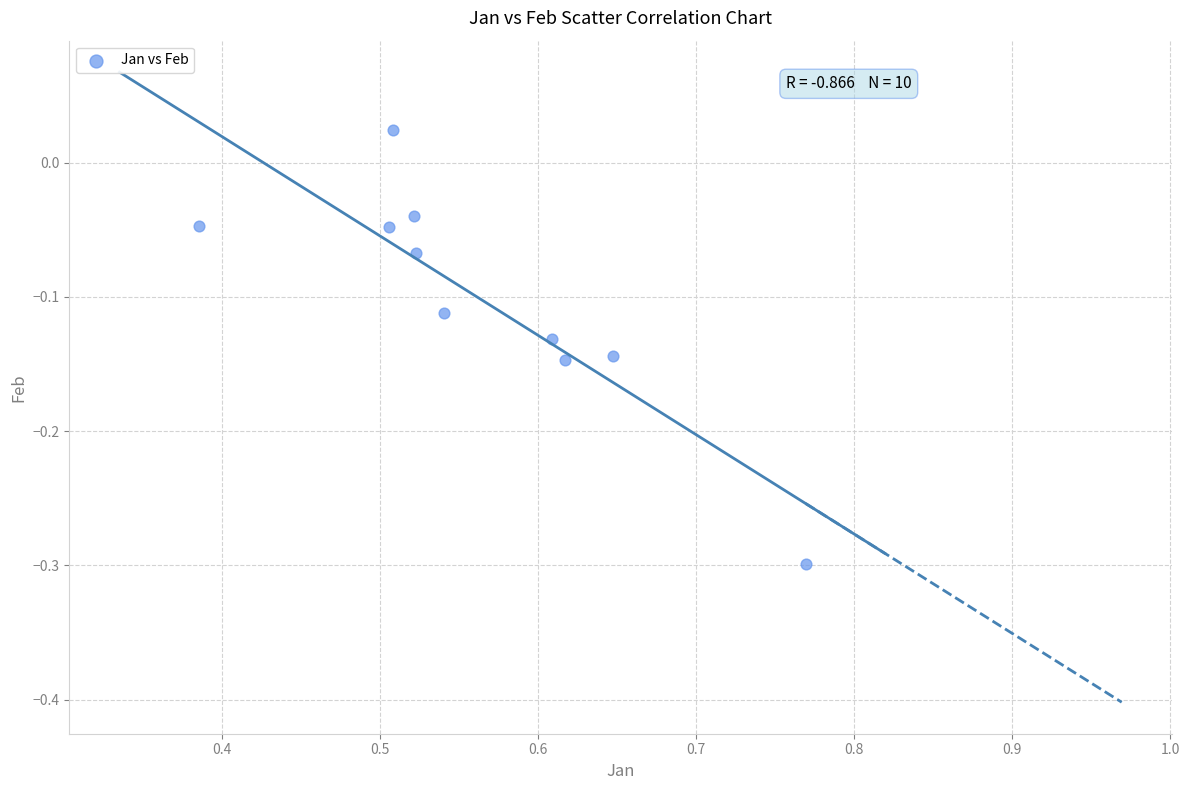

What is the range of X values (max minus min)?

0.4